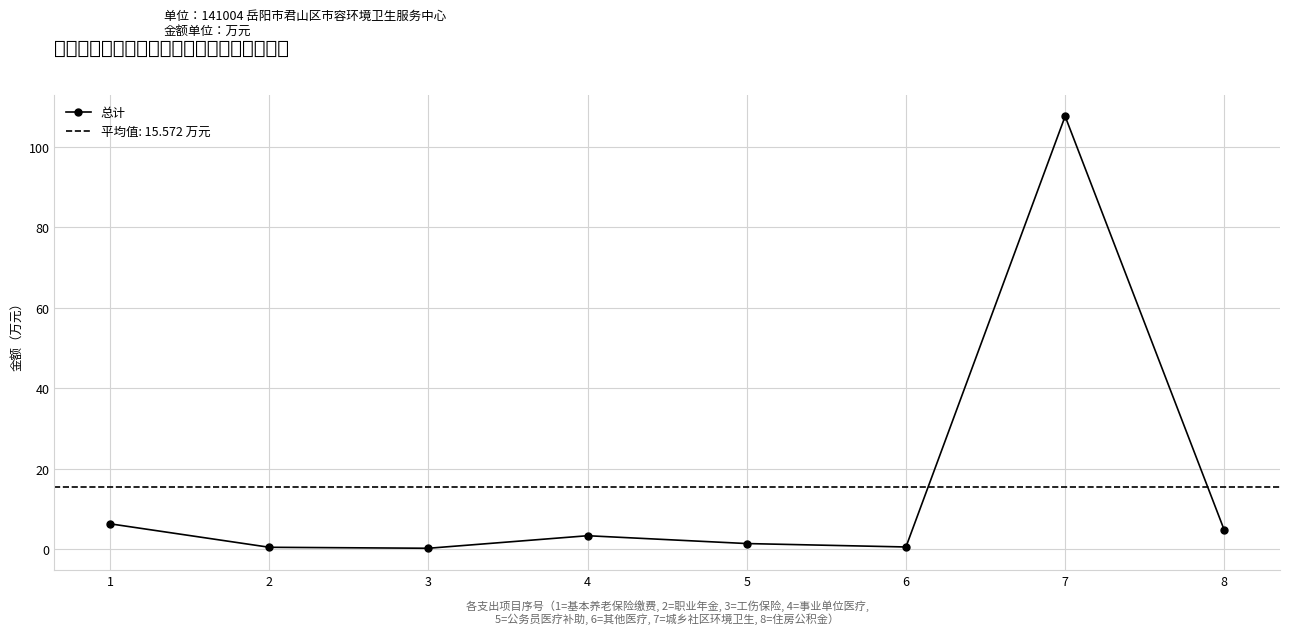

Is it true that the value at 5 is 1.4?

True